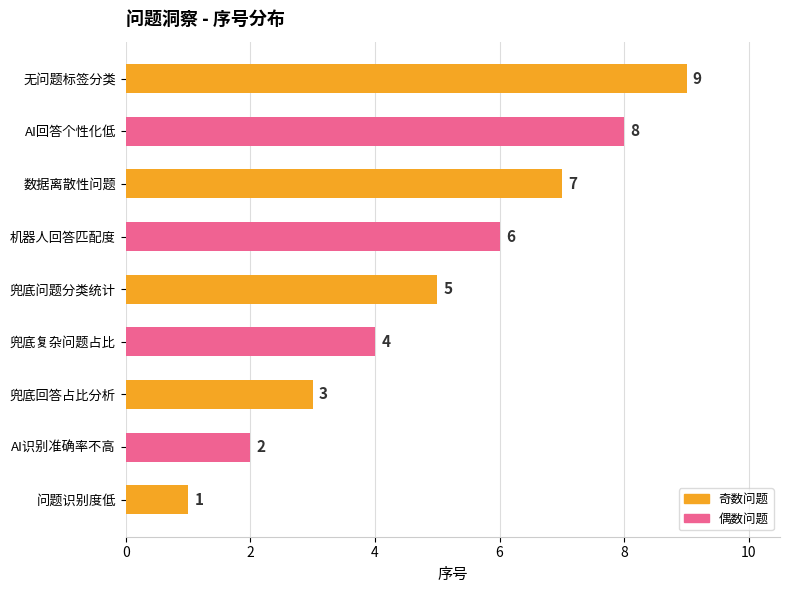

Approximately how many times larger is the value at 兜底回答占比分析 compared to 问题识别度低?

3.0